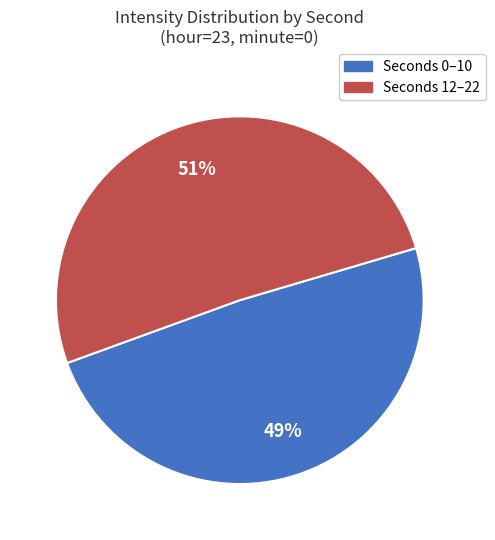

How many segments does this pie chart have?

2